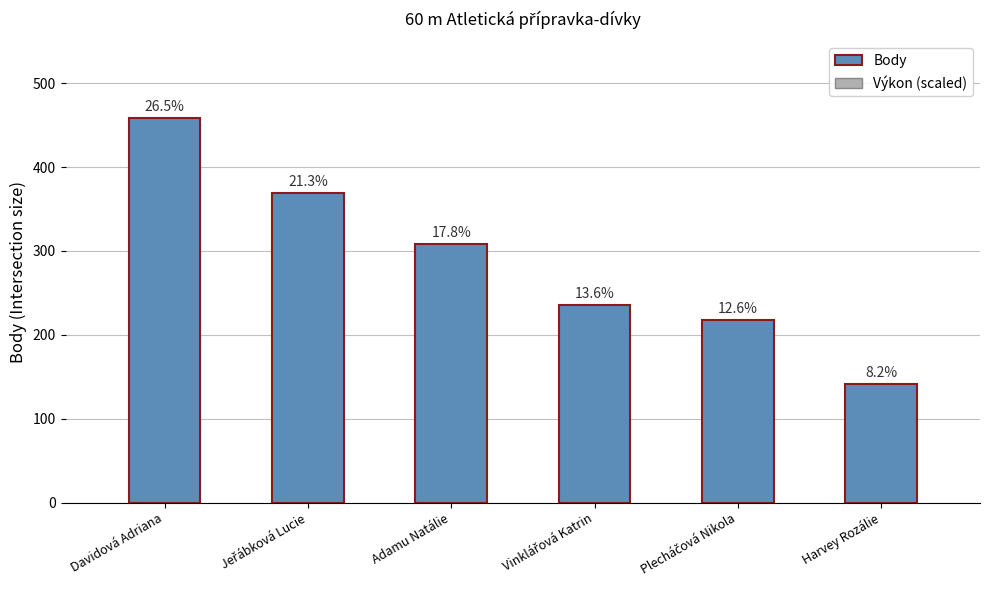

How many bars are there in total?

6